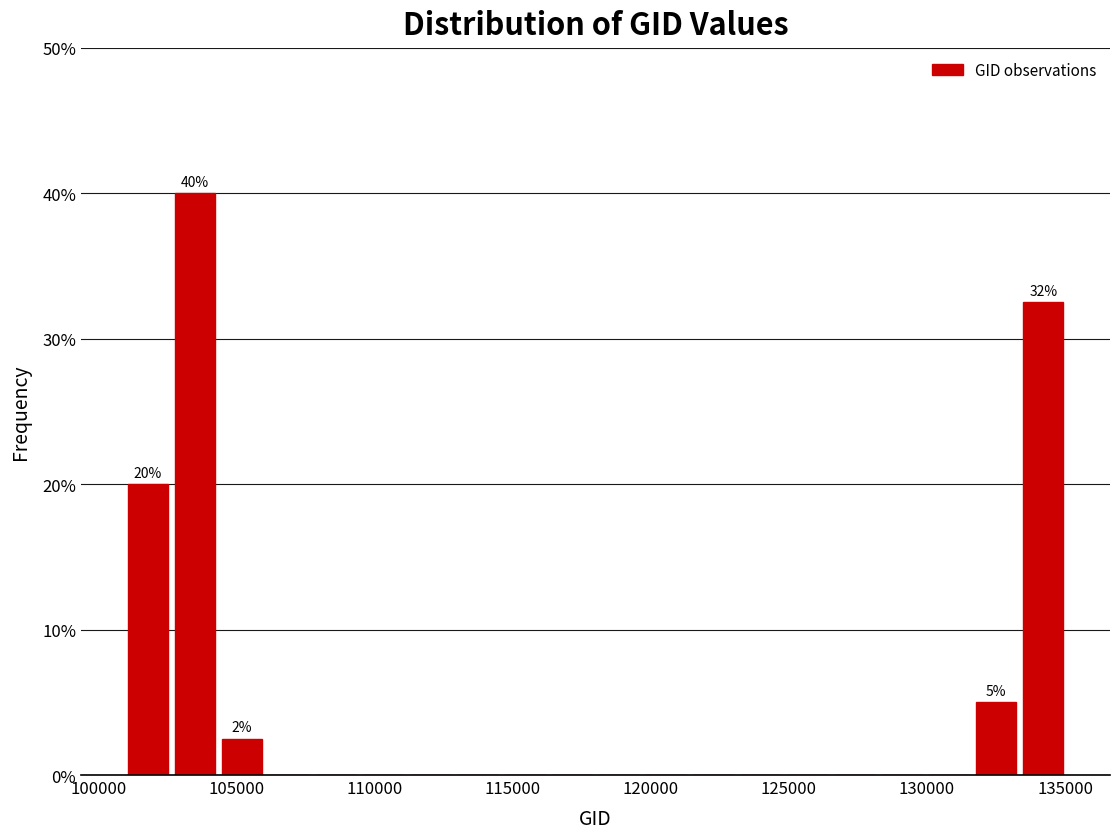

Read against the x-axis, roughly where is the centre of the tallest bar?

103500